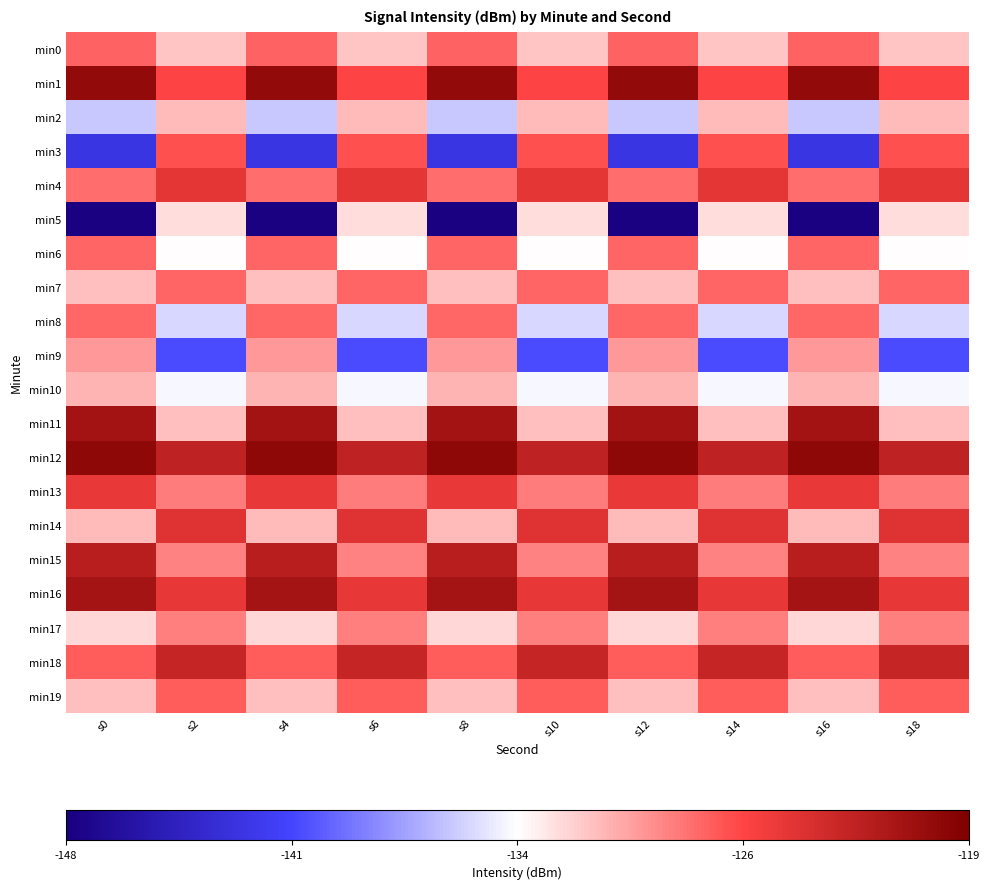

Reading right to left, what are all the values shown in this chart?

min0: s18=-131.3	s16=-127.4	s14=-131.3	s12=-127.4	s10=-131.3	s8=-127.4	s6=-131.3	s4=-127.4	s2=-131.3	s0=-127.4
min1: s18=-126.2	s16=-120.2	s14=-126.2	s12=-120.2	s10=-126.2	s8=-120.2	s6=-126.2	s4=-120.2	s2=-126.2	s0=-120.2
min2: s18=-130.8	s16=-135.6	s14=-130.8	s12=-135.6	s10=-130.8	s8=-135.6	s6=-130.8	s4=-135.6	s2=-130.8	s0=-135.6
min3: s18=-126.8	s16=-142.3	s14=-126.8	s12=-142.3	s10=-126.8	s8=-142.3	s6=-126.8	s4=-142.3	s2=-126.8	s0=-142.3
min4: s18=-124.8	s16=-127.9	s14=-124.8	s12=-127.9	s10=-124.8	s8=-127.9	s6=-124.8	s4=-127.9	s2=-124.8	s0=-127.9
min5: s18=-132.1	s16=-147.8	s14=-132.1	s12=-147.8	s10=-132.1	s8=-147.8	s6=-132.1	s4=-147.8	s2=-132.1	s0=-147.8
min6: s18=-133.5	s16=-127.6	s14=-133.5	s12=-127.6	s10=-133.5	s8=-127.6	s6=-133.5	s4=-127.6	s2=-133.5	s0=-127.6
min7: s18=-127.6	s16=-131.0	s14=-127.6	s12=-131.0	s10=-127.6	s8=-131.0	s6=-127.6	s4=-131.0	s2=-127.6	s0=-131.0
min8: s18=-135.0	s16=-127.6	s14=-135.0	s12=-127.6	s10=-135.0	s8=-127.6	s6=-135.0	s4=-127.6	s2=-135.0	s0=-127.6
min9: s18=-140.4	s16=-129.6	s14=-140.4	s12=-129.6	s10=-140.4	s8=-129.6	s6=-140.4	s4=-129.6	s2=-140.4	s0=-129.6
min10: s18=-133.8	s16=-130.6	s14=-133.8	s12=-130.6	s10=-133.8	s8=-130.6	s6=-133.8	s4=-130.6	s2=-133.8	s0=-130.6
min11: s18=-131.0	s16=-121.1	s14=-131.0	s12=-121.1	s10=-131.0	s8=-121.1	s6=-131.0	s4=-121.1	s2=-131.0	s0=-121.1
min12: s18=-122.7	s16=-119.9	s14=-122.7	s12=-119.9	s10=-122.7	s8=-119.9	s6=-122.7	s4=-119.9	s2=-122.7	s0=-119.9
min13: s18=-128.5	s16=-125.1	s14=-128.5	s12=-125.1	s10=-128.5	s8=-125.1	s6=-128.5	s4=-125.1	s2=-128.5	s0=-125.1
min14: s18=-124.5	s16=-130.9	s14=-124.5	s12=-130.9	s10=-124.5	s8=-130.9	s6=-124.5	s4=-130.9	s2=-124.5	s0=-130.9
min15: s18=-128.7	s16=-122.4	s14=-128.7	s12=-122.4	s10=-128.7	s8=-122.4	s6=-128.7	s4=-122.4	s2=-128.7	s0=-122.4
min16: s18=-124.9	s16=-121.2	s14=-124.9	s12=-121.2	s10=-124.9	s8=-121.2	s6=-124.9	s4=-121.2	s2=-124.9	s0=-121.2
min17: s18=-128.5	s16=-132.0	s14=-128.5	s12=-132.0	s10=-128.5	s8=-132.0	s6=-128.5	s4=-132.0	s2=-128.5	s0=-132.0
min18: s18=-123.0	s16=-127.2	s14=-123.0	s12=-127.2	s10=-123.0	s8=-127.2	s6=-123.0	s4=-127.2	s2=-123.0	s0=-127.2
min19: s18=-127.2	s16=-131.0	s14=-127.2	s12=-131.0	s10=-127.2	s8=-131.0	s6=-127.2	s4=-131.0	s2=-127.2	s0=-131.0